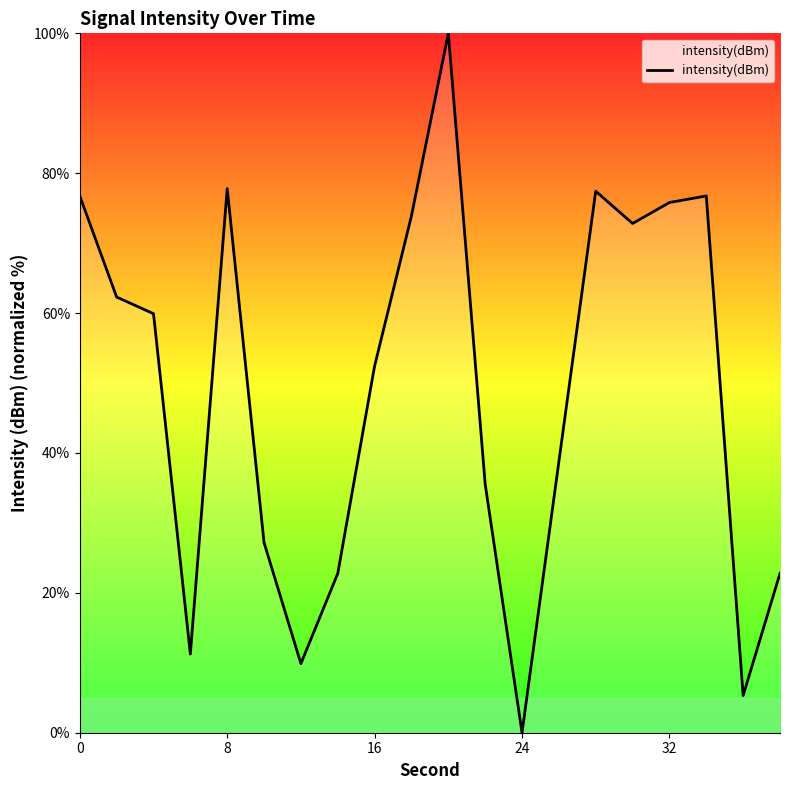

Count the number of categories in the chart.

20